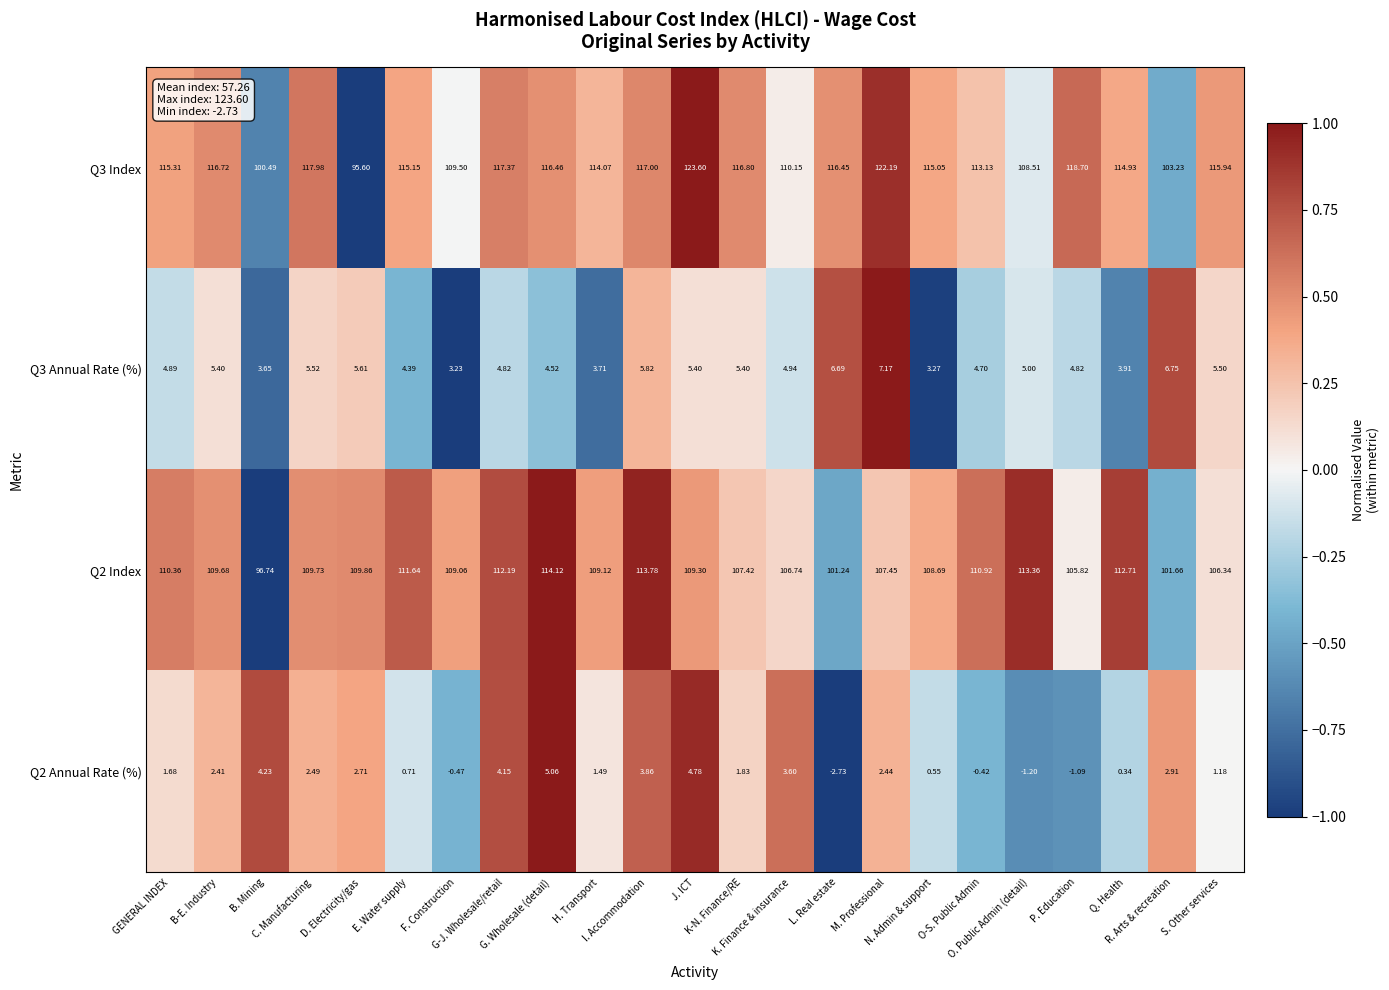

Reading left to right, extract all data points from this chart.

Q3 Index: GENERAL INDEX=115.3	B-E. Industry=116.7	B. Mining=100.5	C. Manufacturing=118.0	D. Electricity/gas=95.6	E. Water supply=115.2	F. Construction=109.5	G-J. Wholesale/retail=117.4	G. Wholesale (detail)=116.5	H. Transport=114.1	I. Accommodation=117.0	J. ICT=123.6	K-N. Finance/RE=116.8	K. Finance & insurance=110.2	L. Real estate=116.5	M. Professional=122.2	N. Admin & support=115.0	O-S. Public Admin=113.1	O. Public Admin (detail)=108.5	P. Education=118.7	Q. Health=114.9	R. Arts & recreation=103.2	S. Other services=115.9
Q3 Annual Rate (%): GENERAL INDEX=4.9	B-E. Industry=5.4	B. Mining=3.6	C. Manufacturing=5.5	D. Electricity/gas=5.6	E. Water supply=4.4	F. Construction=3.2	G-J. Wholesale/retail=4.8	G. Wholesale (detail)=4.5	H. Transport=3.7	I. Accommodation=5.8	J. ICT=5.4	K-N. Finance/RE=5.4	K. Finance & insurance=4.9	L. Real estate=6.7	M. Professional=7.2	N. Admin & support=3.3	O-S. Public Admin=4.7	O. Public Admin (detail)=5.0	P. Education=4.8	Q. Health=3.9	R. Arts & recreation=6.8	S. Other services=5.5
Q2 Index: GENERAL INDEX=110.4	B-E. Industry=109.7	B. Mining=96.7	C. Manufacturing=109.7	D. Electricity/gas=109.9	E. Water supply=111.6	F. Construction=109.1	G-J. Wholesale/retail=112.2	G. Wholesale (detail)=114.1	H. Transport=109.1	I. Accommodation=113.8	J. ICT=109.3	K-N. Finance/RE=107.4	K. Finance & insurance=106.7	L. Real estate=101.2	M. Professional=107.5	N. Admin & support=108.7	O-S. Public Admin=110.9	O. Public Admin (detail)=113.4	P. Education=105.8	Q. Health=112.7	R. Arts & recreation=101.7	S. Other services=106.3
Q2 Annual Rate (%): GENERAL INDEX=1.7	B-E. Industry=2.4	B. Mining=4.2	C. Manufacturing=2.5	D. Electricity/gas=2.7	E. Water supply=0.7	F. Construction=-0.5	G-J. Wholesale/retail=4.2	G. Wholesale (detail)=5.1	H. Transport=1.5	I. Accommodation=3.9	J. ICT=4.8	K-N. Finance/RE=1.8	K. Finance & insurance=3.6	L. Real estate=-2.7	M. Professional=2.4	N. Admin & support=0.6	O-S. Public Admin=-0.4	O. Public Admin (detail)=-1.2	P. Education=-1.1	Q. Health=0.3	R. Arts & recreation=2.9	S. Other services=1.2